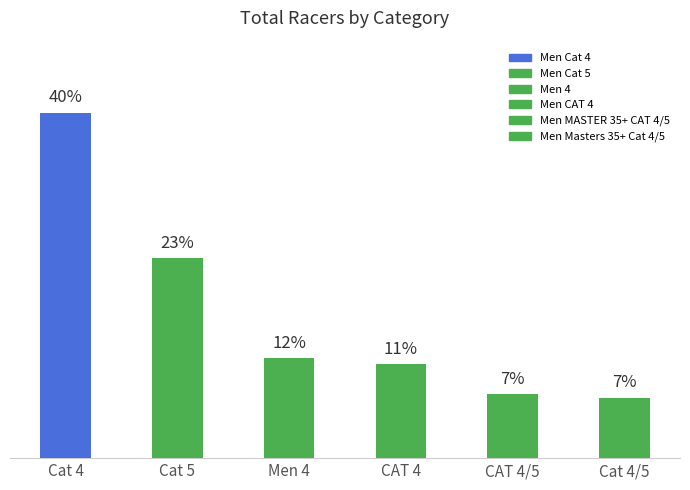

Does the chart contain any negative values?

No